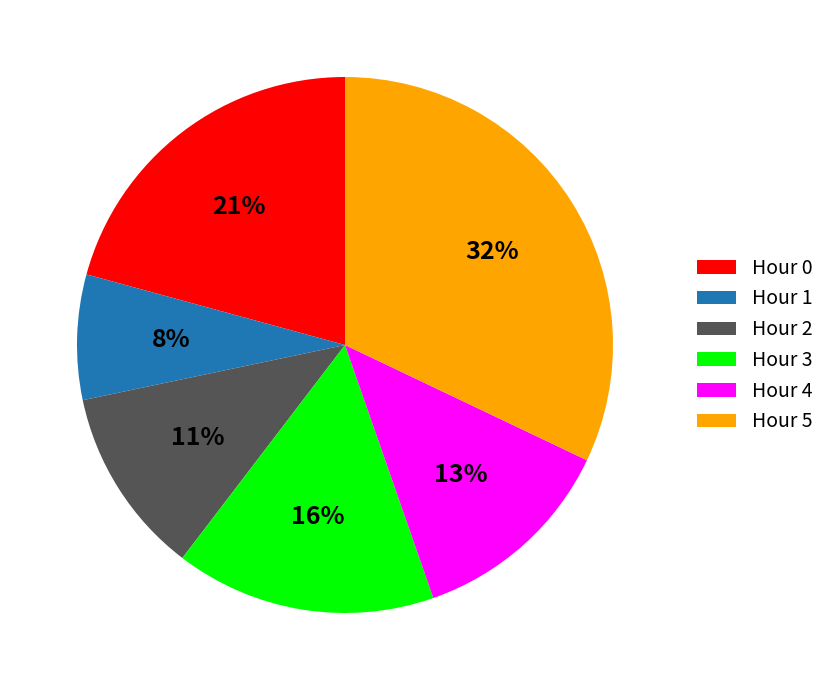

Combined, do Hour 2 and Hour 1 account for over 50%?

No